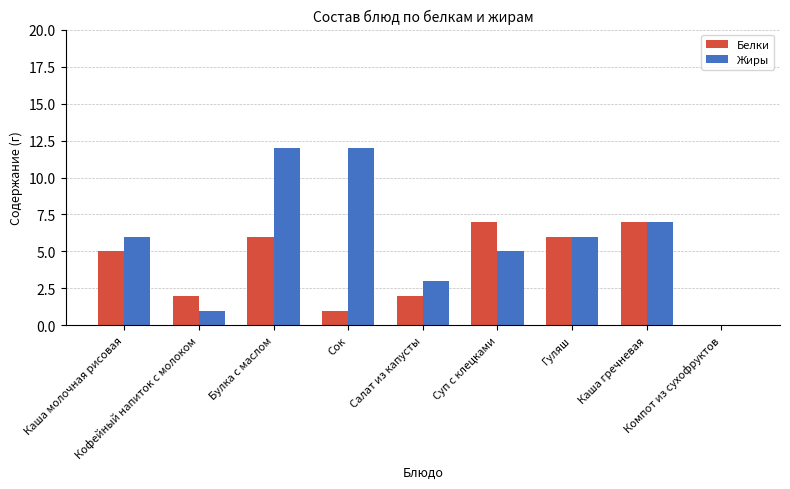

How many series are shown in this chart?

2